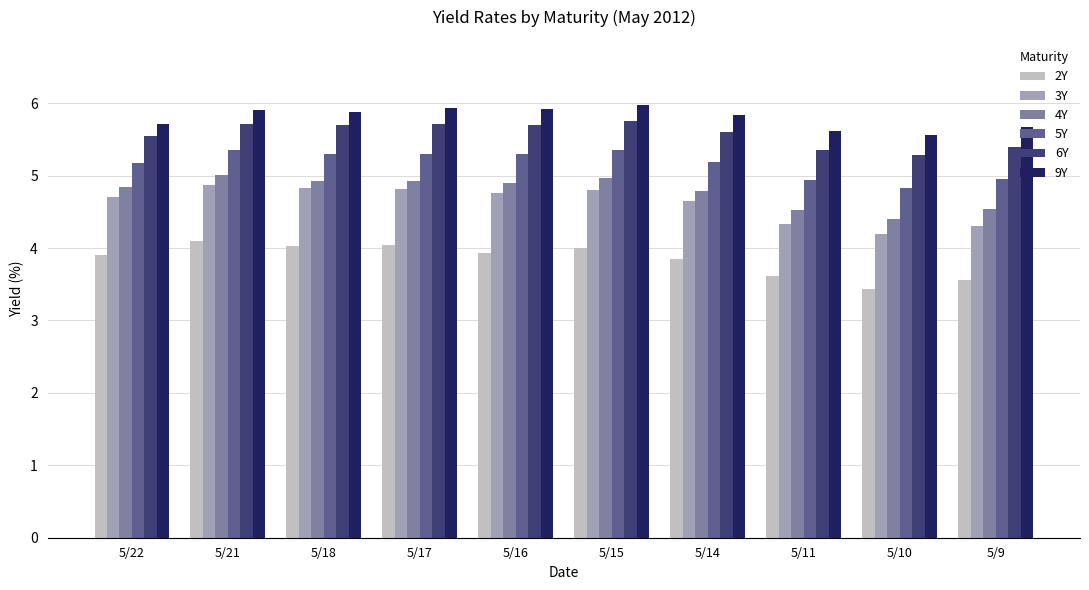

What is the maximum value for 5Y?

5.4